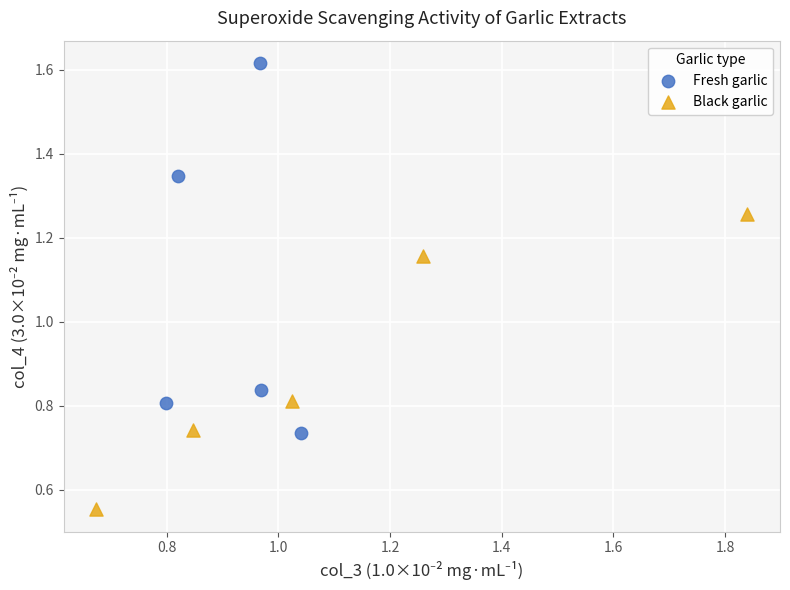

Which series has the largest Y range (max minus min)?

Fresh garlic